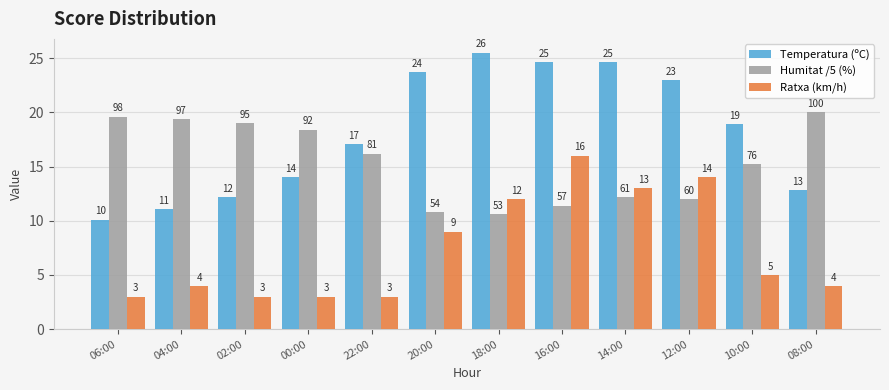

What is the sum of all Temperatura (ºC) values?

217.6